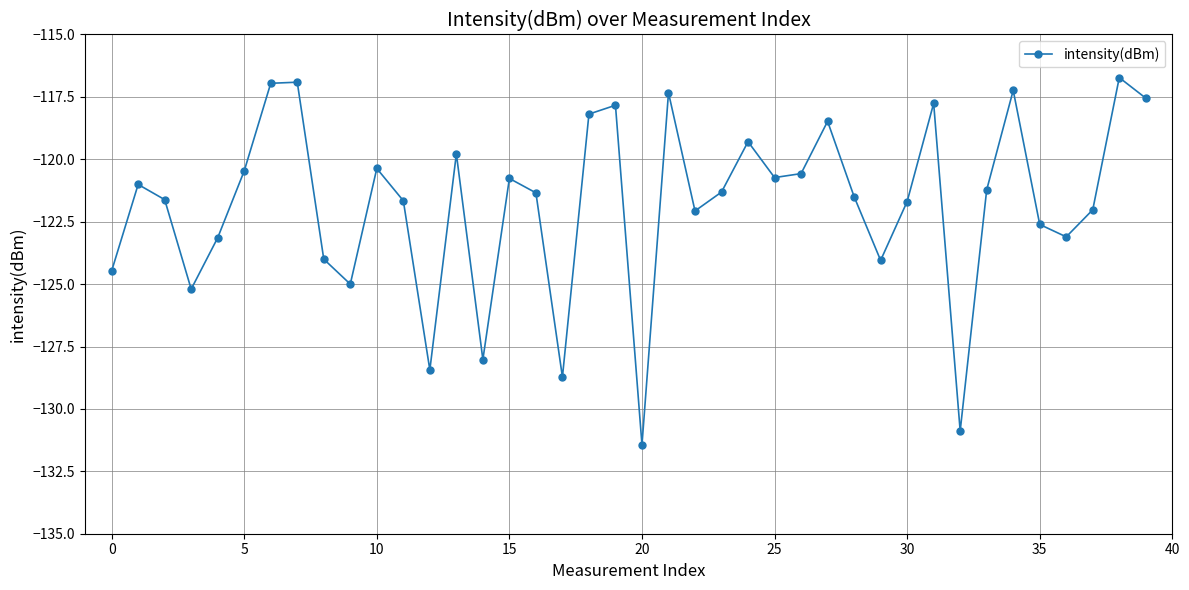

What is the value of the 3rd point from the left?

-121.6